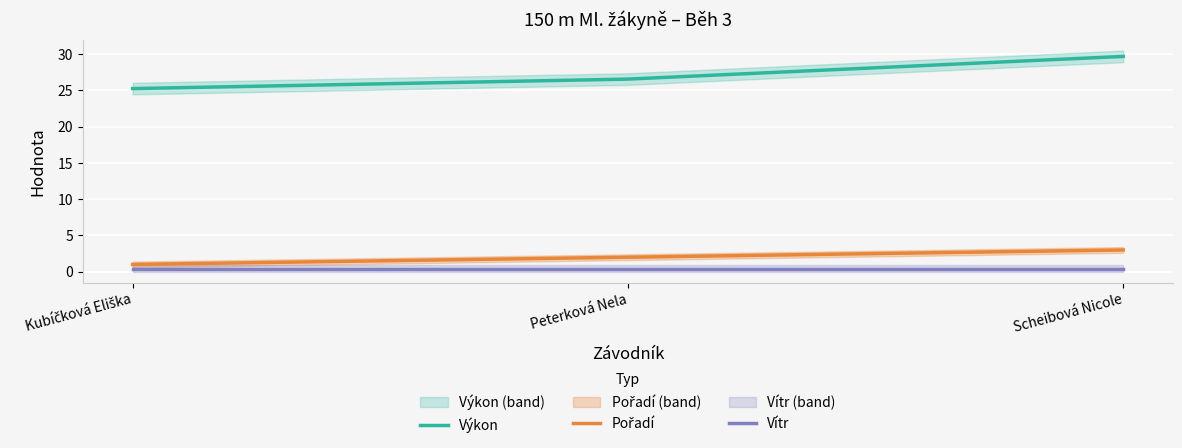

List the series in order of their peak value, lowest first.

Vítr, Pořadí, Výkon